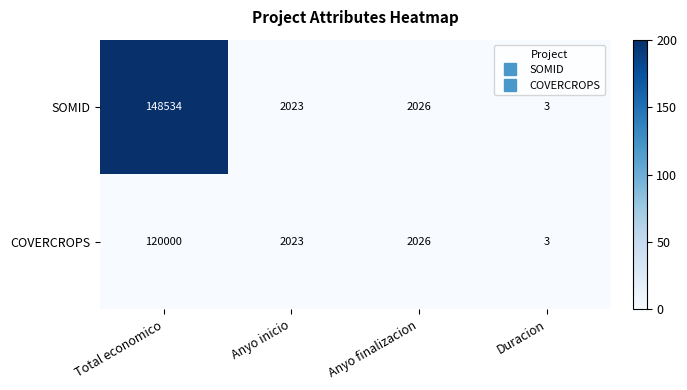

Read the SOMID value at Anyo inicio.

2023